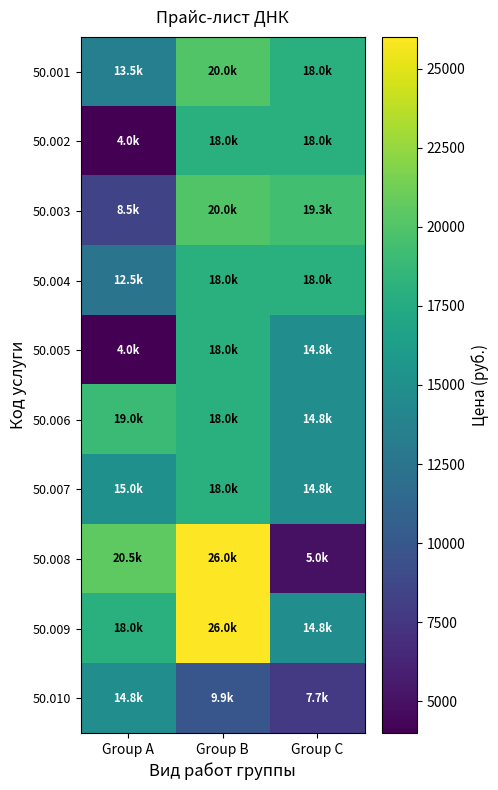

At which category is the sum across all series the highest?

Group B